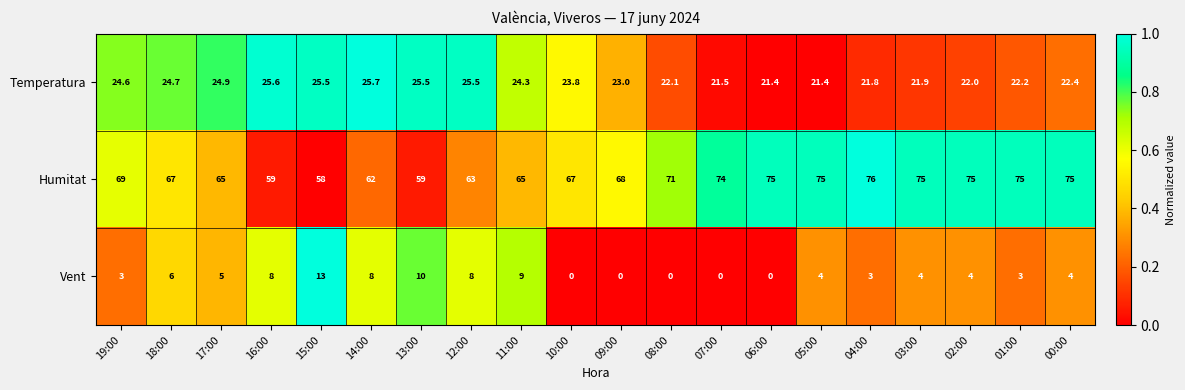

Is it true that Humitat equals 114.7 at 02:00?

False